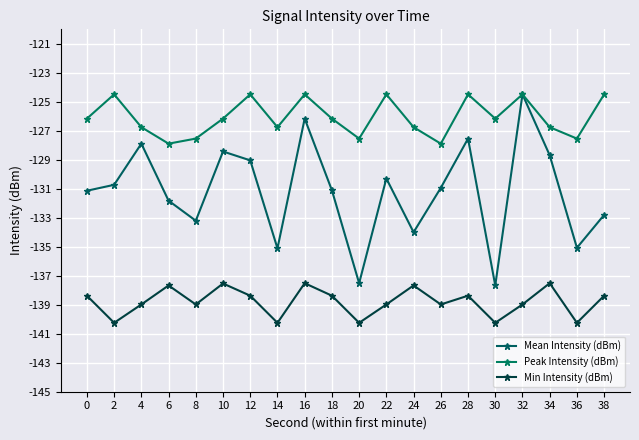

Rank the categories by Peak Intensity (dBm) value from highest to lowest.

2, 12, 16, 22, 28, 32, 38, 0, 10, 18, 30, 4, 14, 24, 34, 8, 20, 36, 6, 26